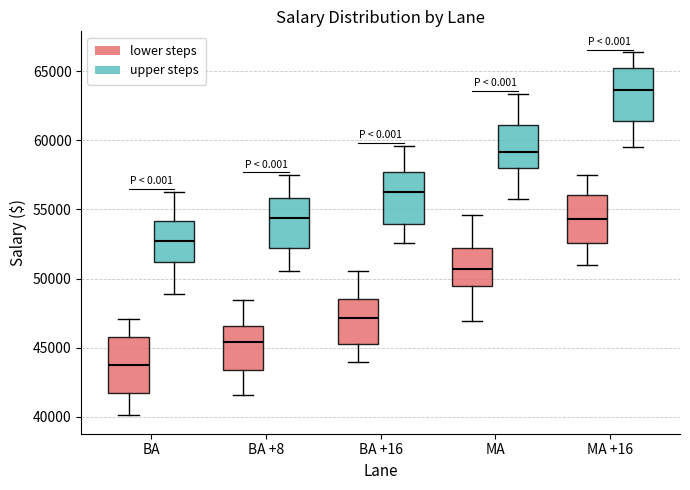

Reading left to right, read every box against the y-axis: the position of its median line, the range the box covers, and the ends of its whiskers. The values are not printed on the chart, so give them approximately, as read against the axis.

BA (lower steps): median 43500, box 41500 to 46000, whiskers 40000 to 47000
BA (upper steps): median 53000, box 51000 to 54000, whiskers 49000 to 56500
BA +8 (lower steps): median 45500, box 43500 to 46500, whiskers 41500 to 48500
BA +8 (upper steps): median 54500, box 52000 to 56000, whiskers 50500 to 57500
BA +16 (lower steps): median 47000, box 45500 to 48500, whiskers 44000 to 50500
BA +16 (upper steps): median 56000, box 54000 to 57500, whiskers 52500 to 59500
MA (lower steps): median 50500, box 49500 to 52000, whiskers 47000 to 54500
MA (upper steps): median 59000, box 58000 to 61000, whiskers 56000 to 63500
MA +16 (lower steps): median 54500, box 52500 to 56000, whiskers 51000 to 57500
MA +16 (upper steps): median 63500, box 61500 to 65000, whiskers 59500 to 66500